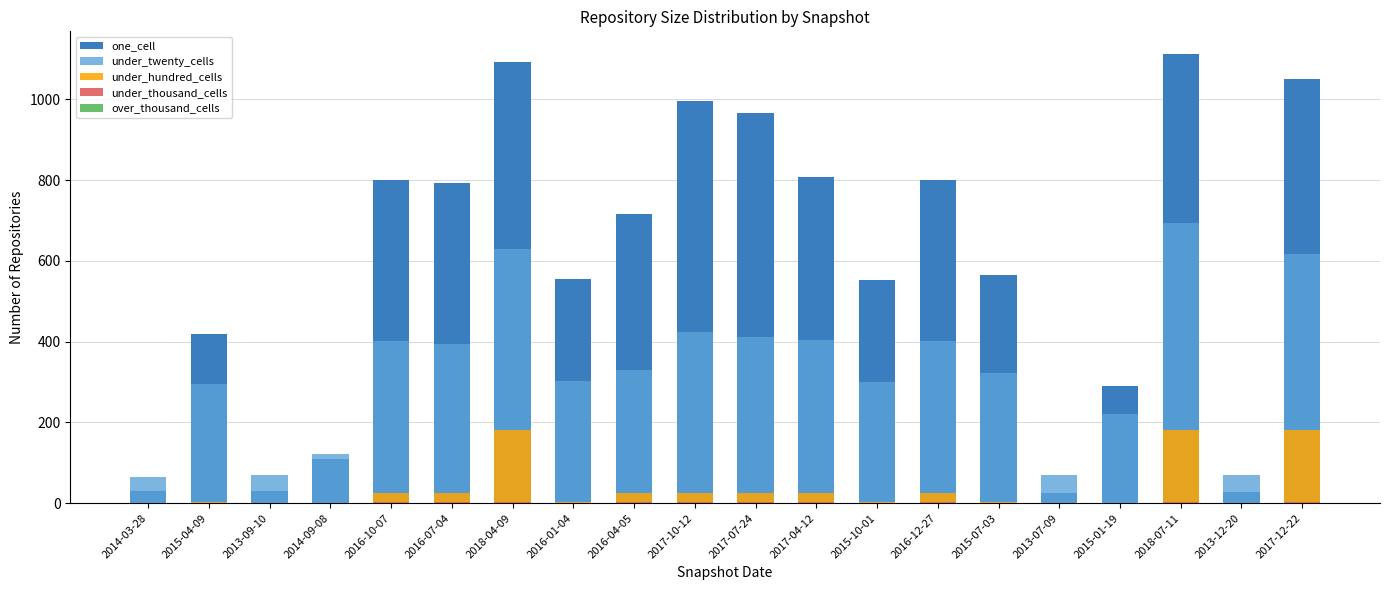

Where is under_hundred_cells nearest to the value 91?

2016-10-07